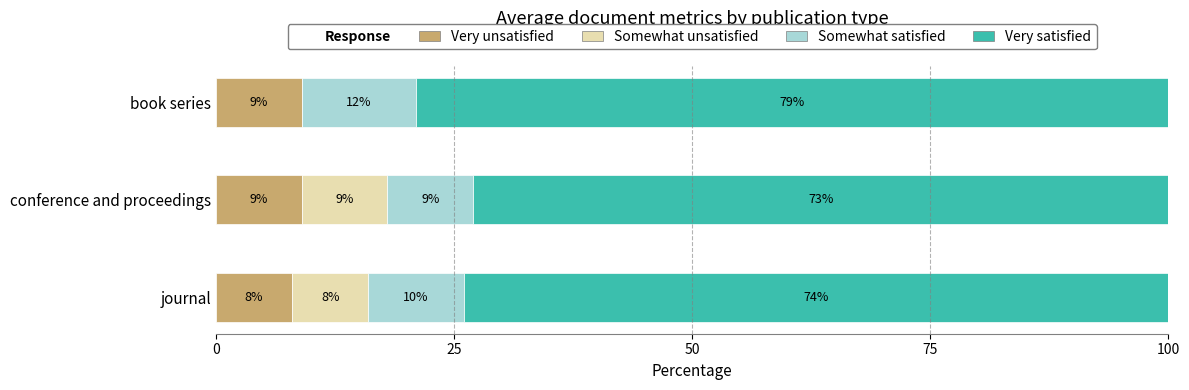

True or false: Very unsatisfied has a value of 8 at journal.

True